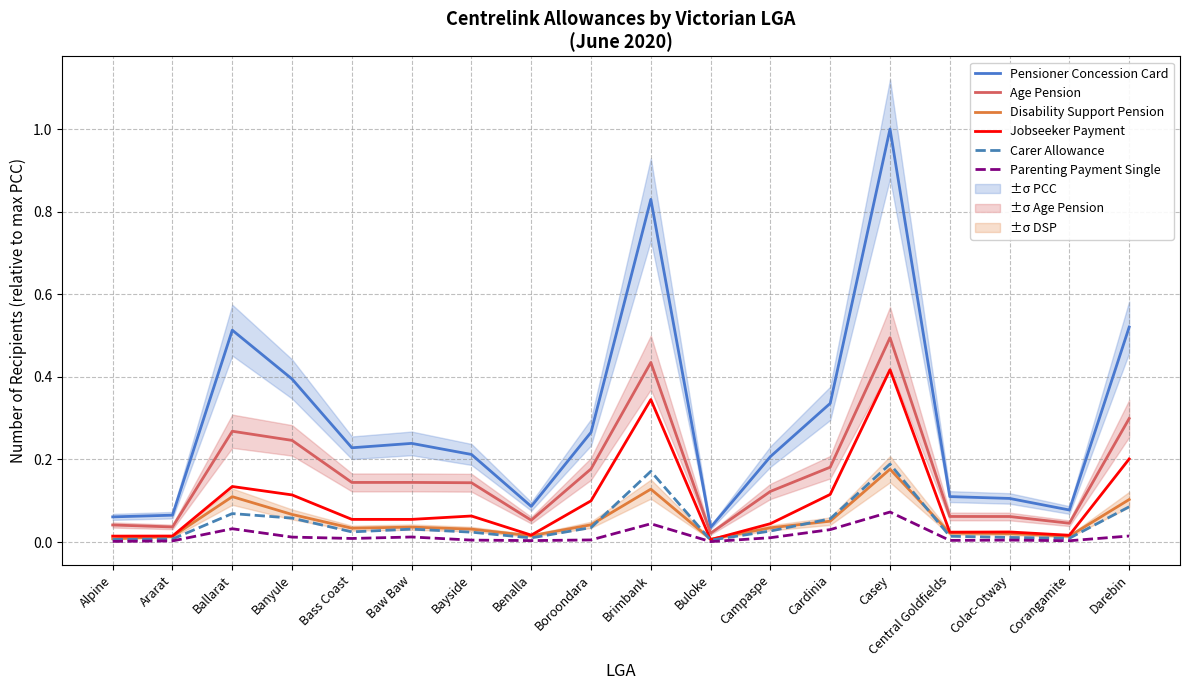

What is the label of the 12th point from the left?

Campaspe